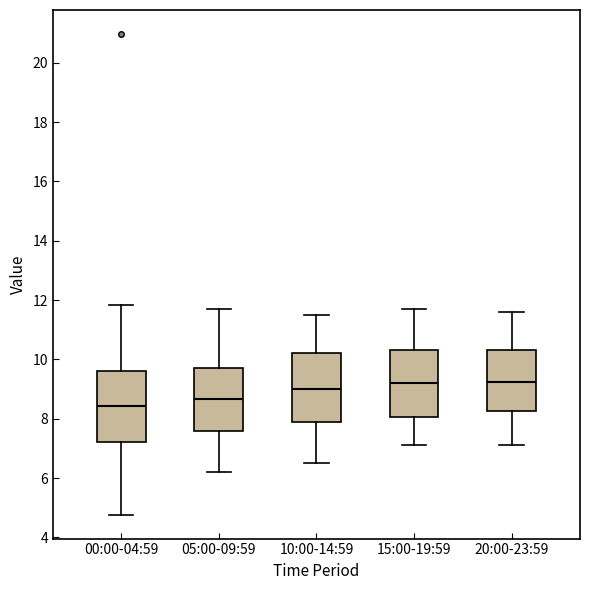

Reading left to right, transcribe this box plot: for each box, give where its median line is, the range the box spans, and where its two whiskers end, as read against the y-axis. The values are not printed on the chart, so give them approximately, as read against the axis.

00:00-04:59: median 8.4, box 7.2 to 9.6, whiskers 4.8 to 11.8
05:00-09:59: median 8.6, box 7.6 to 9.8, whiskers 6.2 to 11.8
10:00-14:59: median 9.0, box 7.8 to 10.2, whiskers 6.6 to 11.6
15:00-19:59: median 9.2, box 8.0 to 10.4, whiskers 7.2 to 11.8
20:00-23:59: median 9.2, box 8.2 to 10.4, whiskers 7.2 to 11.6